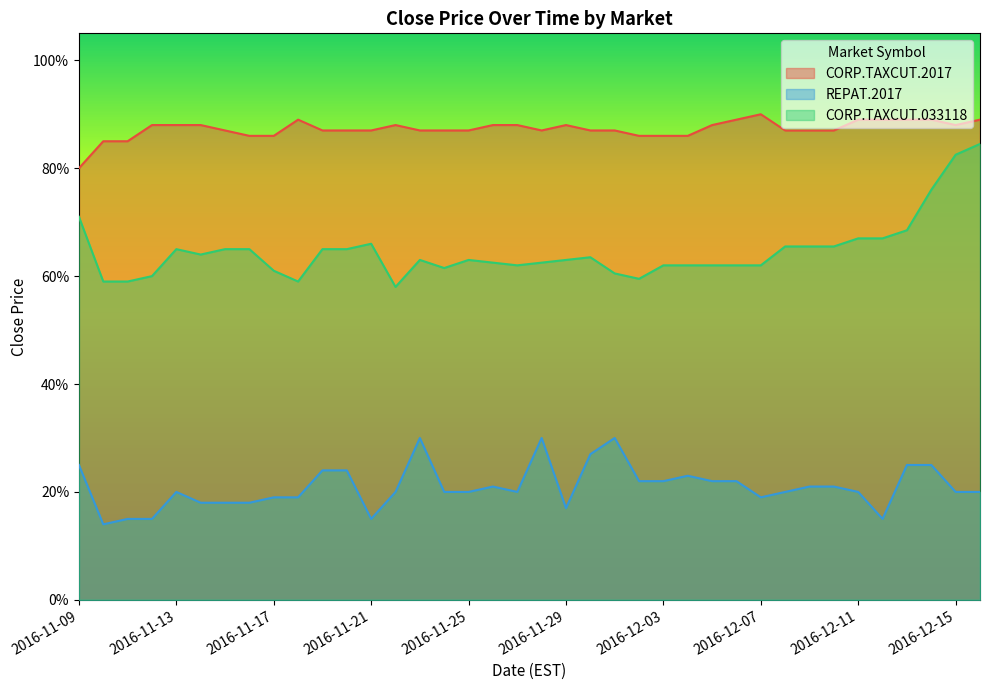

Between 2016-11-26 and 2016-12-02, which is larger?

2016-11-26